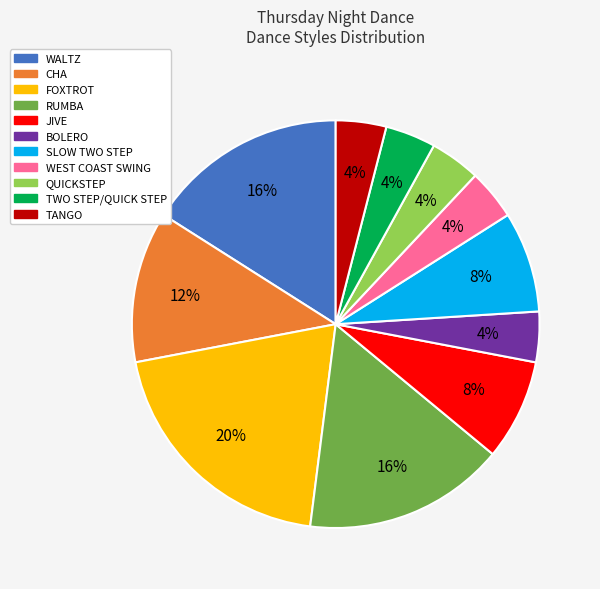

Count the number of slices in the pie.

11